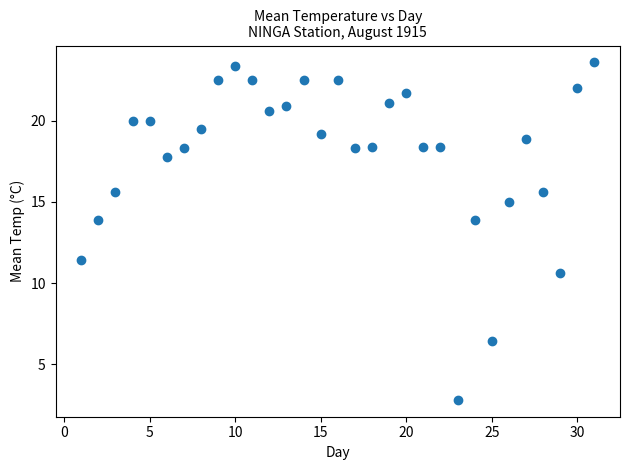

What is the range of X values (max minus min)?

30.0